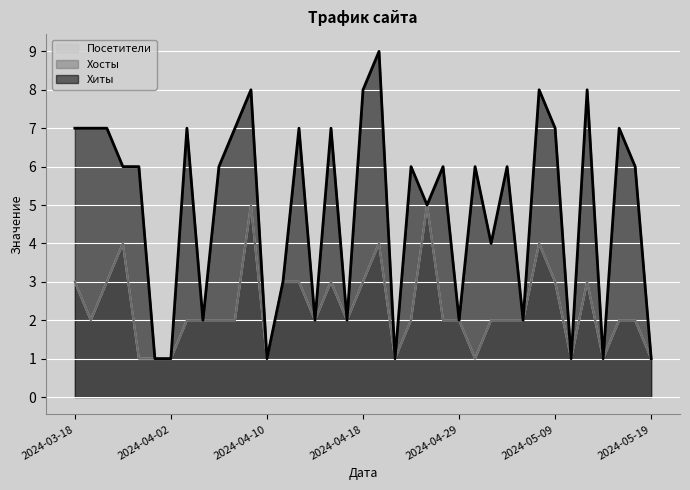

Rank the series at 2024-05-09 from highest to lowest value.

Хиты, Хосты, Посетители